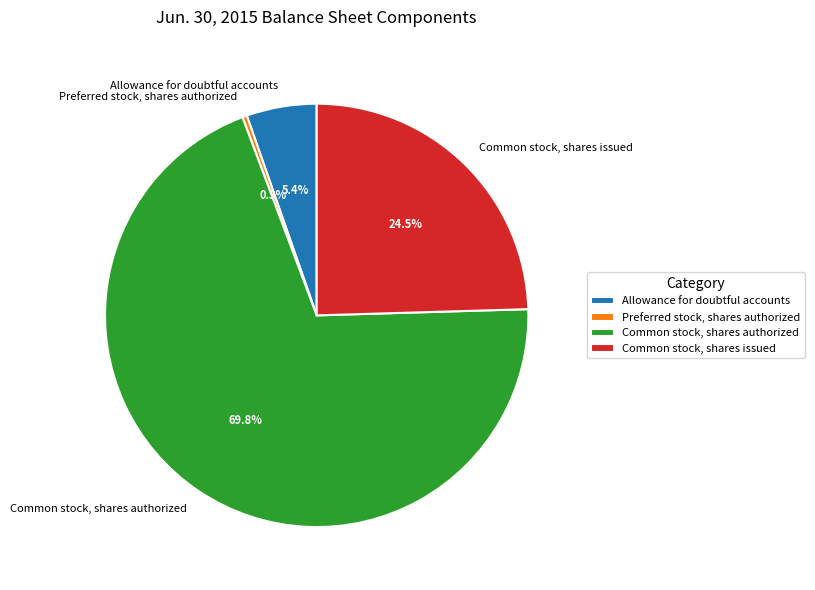

Does Common stock, shares authorized account for over 50% of the chart?

Yes